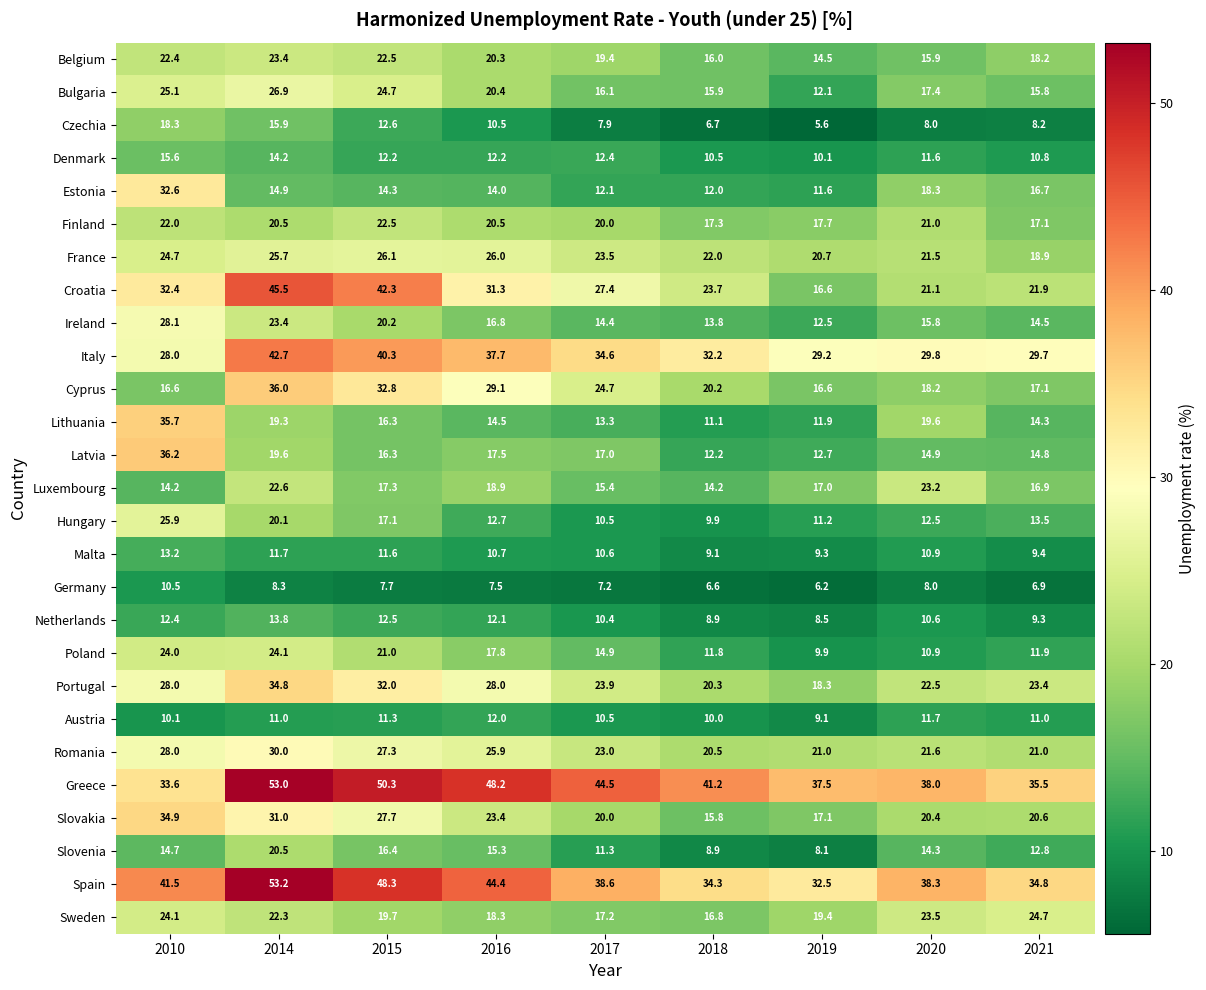

Is it true that Sweden equals 22.3 at 2014?

True